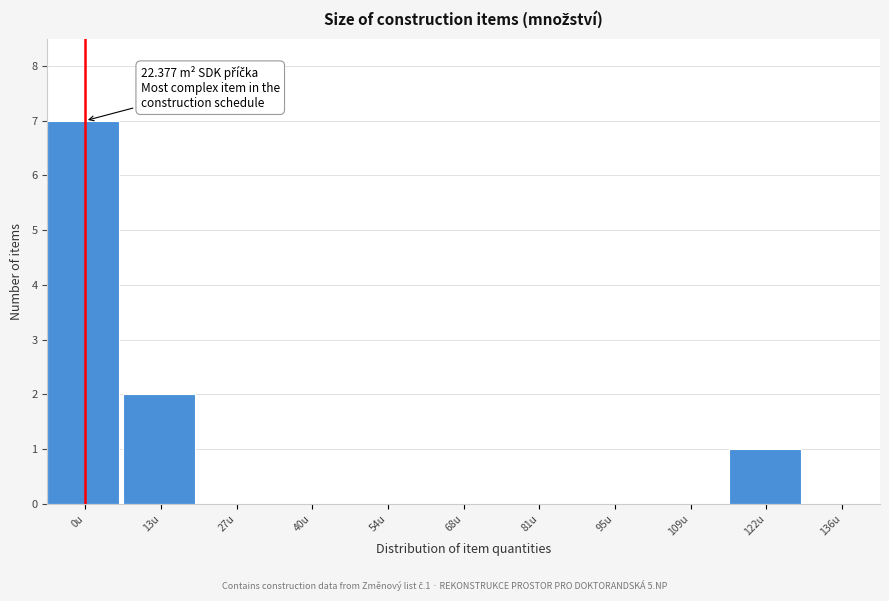

Reading left to right, list all the values displayed in this chart.

0u=7	13u=2	27u=0	40u=0	54u=0	68u=0	81u=0	95u=0	109u=0	122u=1	136u=0